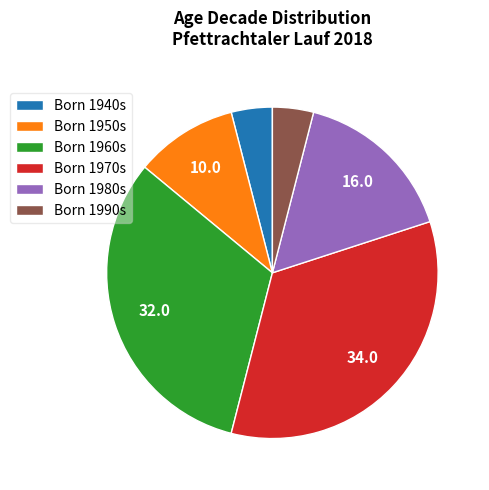

Is it true that Born 1980s is 2% of the pie?

False